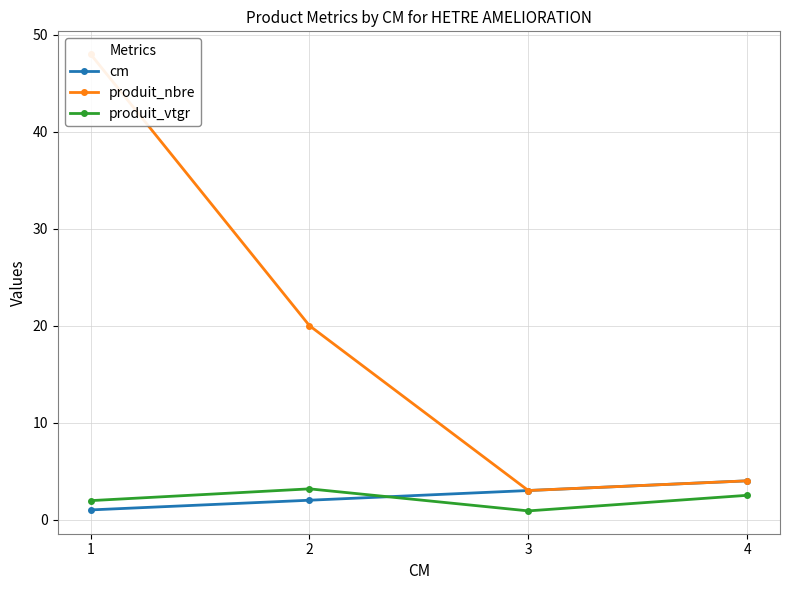

What is the value of the produit_vtgr point at the 4th from the left?

2.5